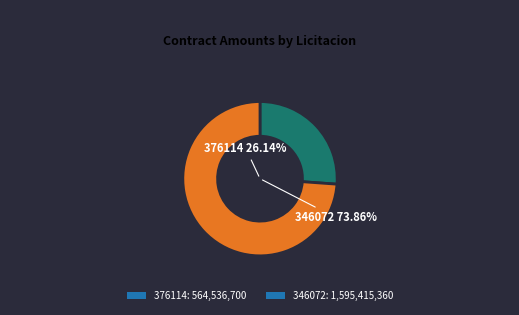

Which slice is the largest?

346072